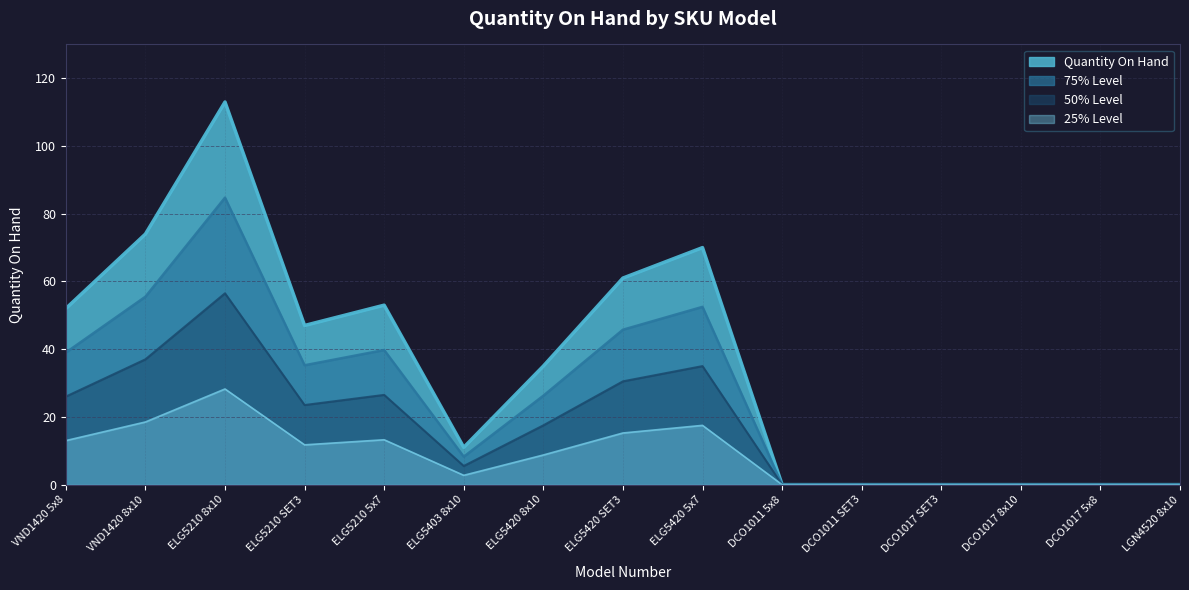

What is the label of the 1st point from the right?

LGN4520 8x10